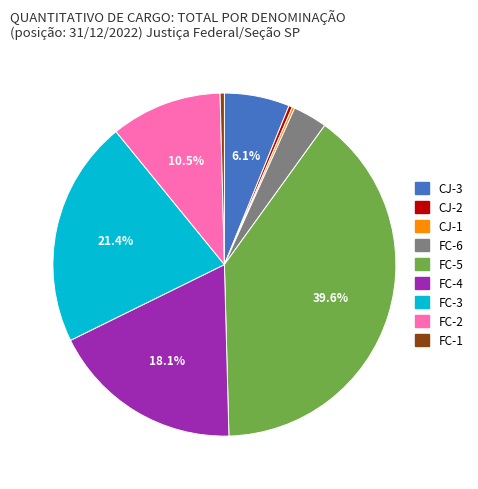

Which has a higher value, CJ-2 or FC-3?

FC-3